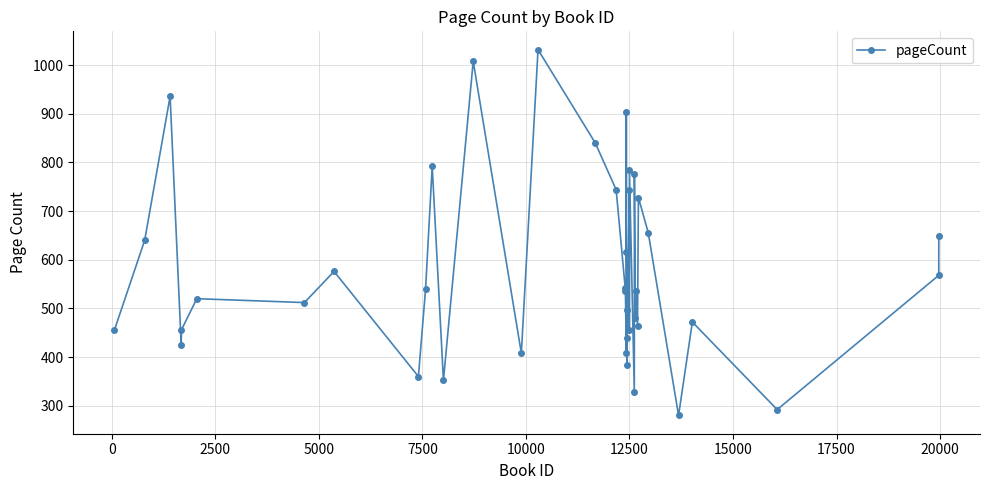

Count the number of categories in the chart.

40